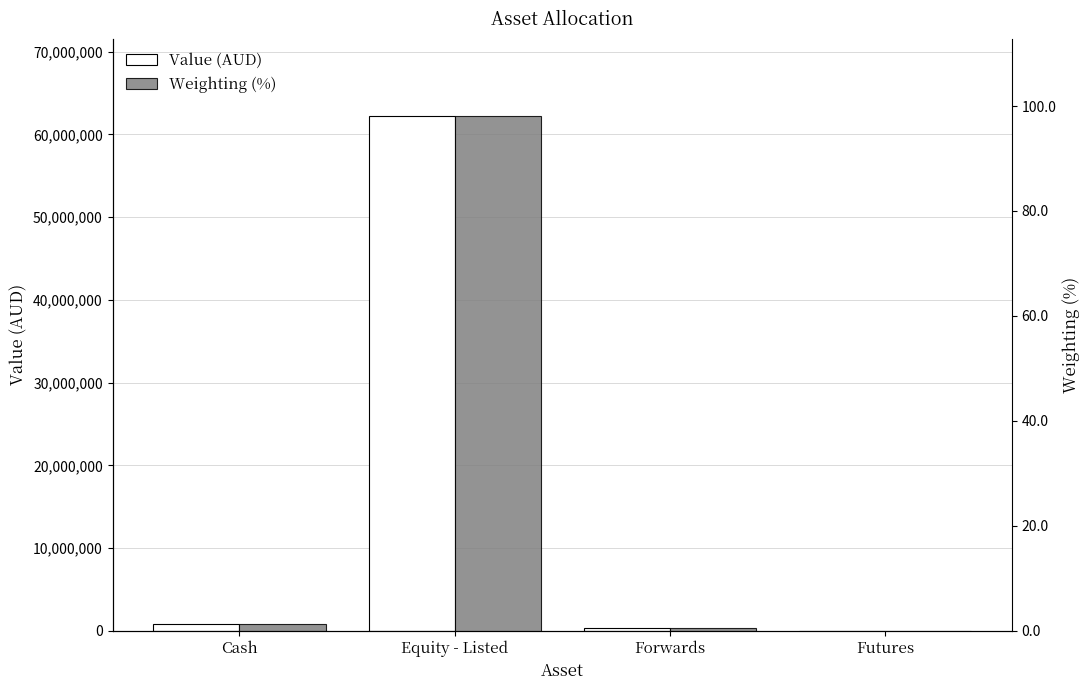

Is it true that Value (AUD) equals 368303.3 at Cash?

False